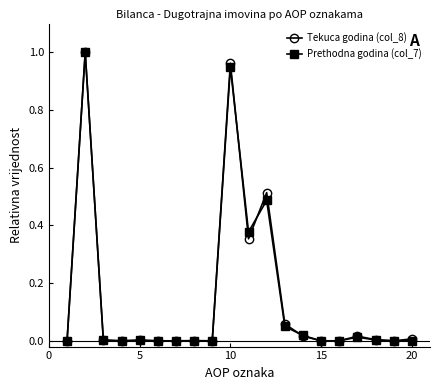

In Prethodna godina (col_7), how many points are higher than both neighbors (excluding endpoints)?

6